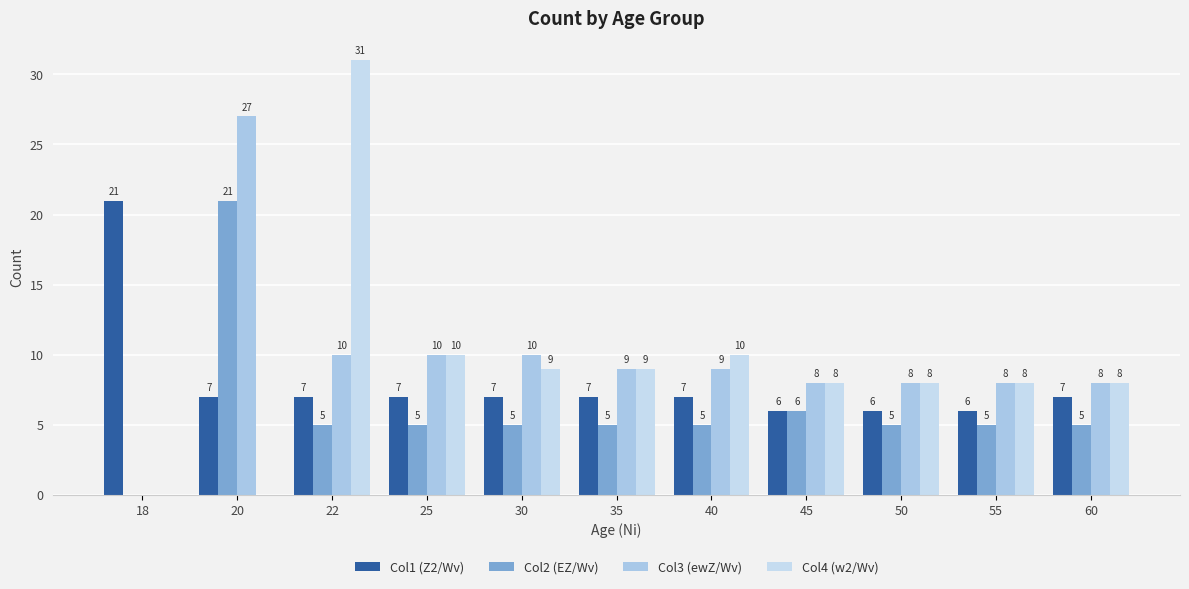

Does the chart contain stacked bars?

No